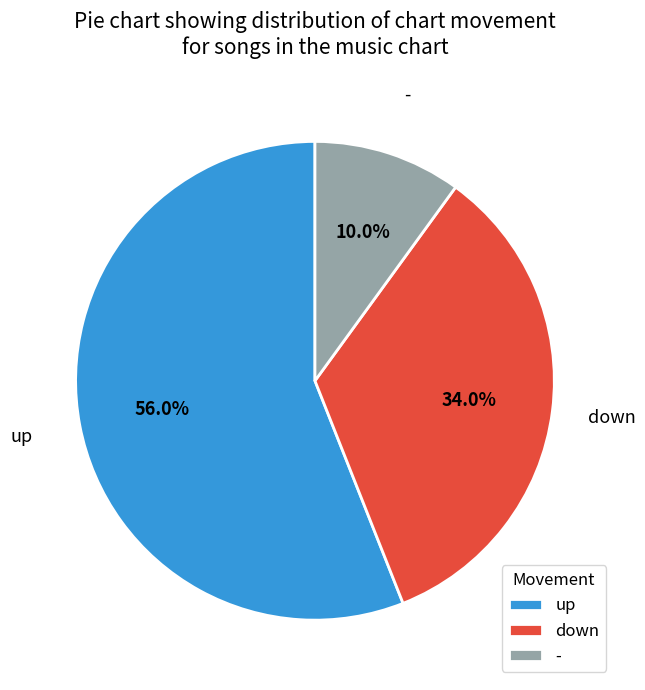

How much of the chart is everything except -?

90.0%